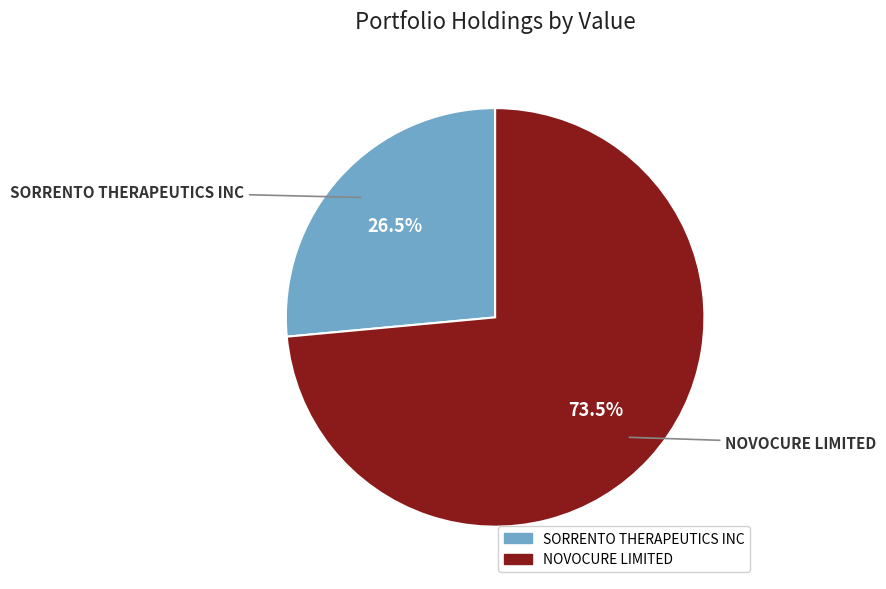

Is it true that NOVOCURE LIMITED is 65% of the pie?

False